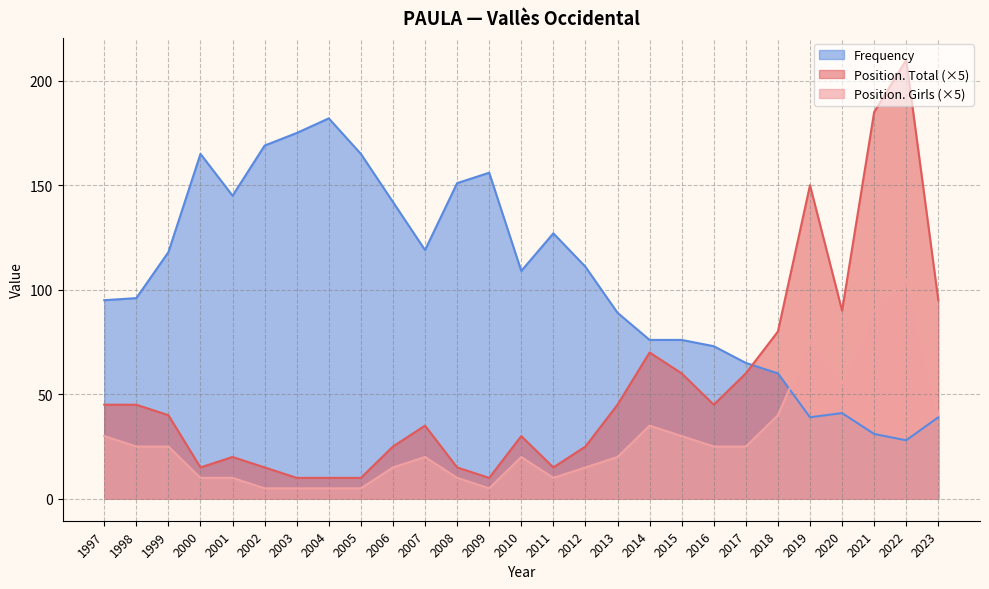

Reading right to left, list all the values displayed in this chart.

Position. Total: 2023=95	2022=210	2021=185	2020=90	2019=150	2018=80	2017=60	2016=45	2015=60	2014=70	2013=45	2012=25	2011=15	2010=30	2009=10	2008=15	2007=35	2006=25	2005=10	2004=10	2003=10	2002=15	2001=20	2000=15	1999=40	1998=45	1997=45
Position. Girls: 2023=40	2022=105	2021=90	2020=55	2019=75	2018=40	2017=25	2016=25	2015=30	2014=35	2013=20	2012=15	2011=10	2010=20	2009=5	2008=10	2007=20	2006=15	2005=5	2004=5	2003=5	2002=5	2001=10	2000=10	1999=25	1998=25	1997=30
Frequency: 2023=39	2022=28	2021=31	2020=41	2019=39	2018=60	2017=65	2016=73	2015=76	2014=76	2013=89	2012=111	2011=127	2010=109	2009=156	2008=151	2007=119	2006=142	2005=165	2004=182	2003=175	2002=169	2001=145	2000=165	1999=118	1998=96	1997=95